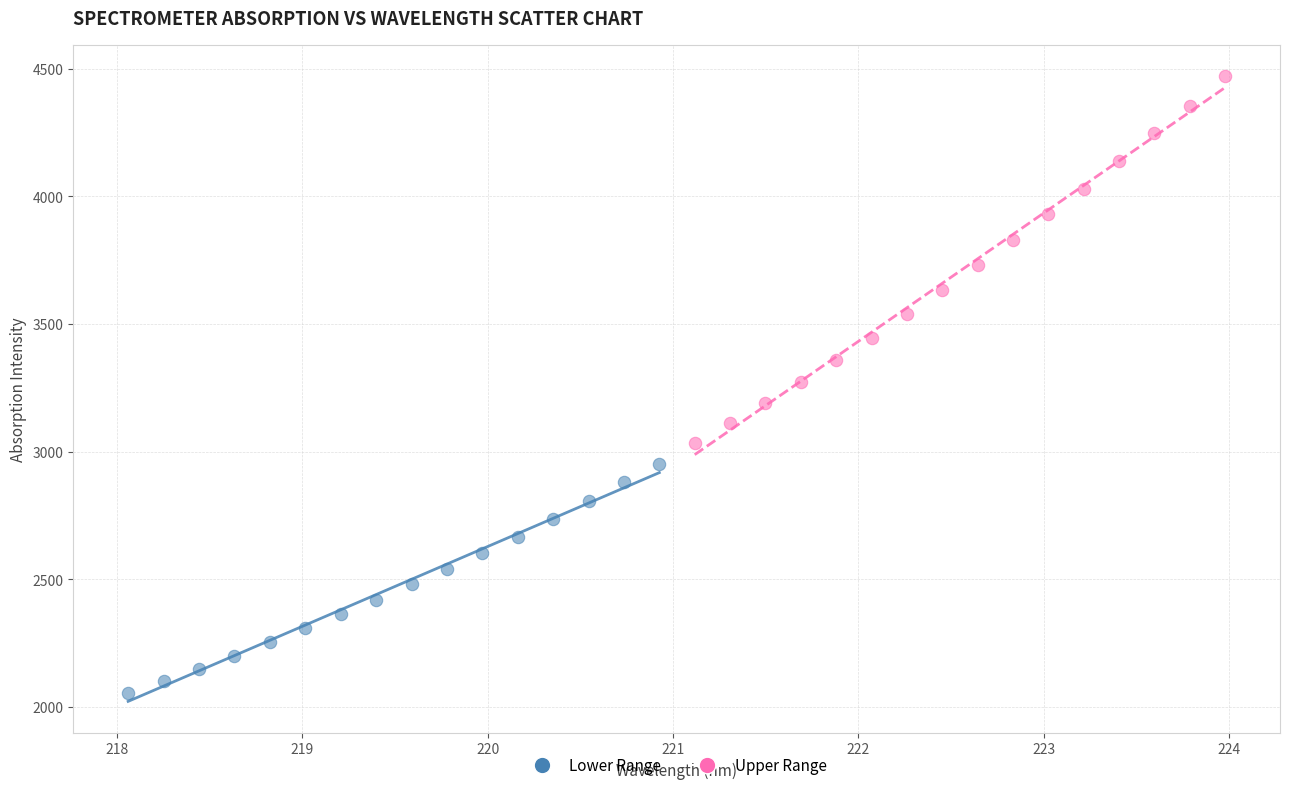

Which series contains the highest Y value?

Upper Range